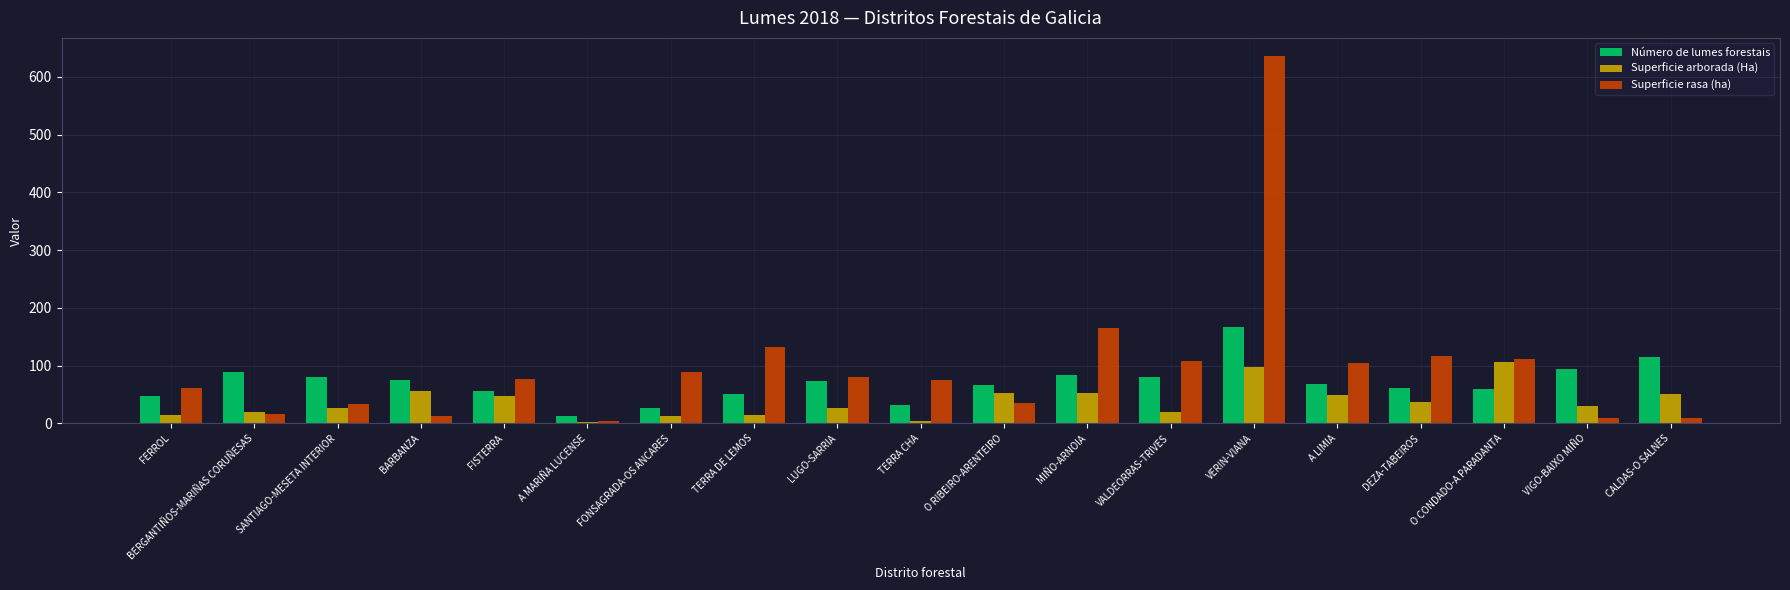

At which category is the sum across all series the highest?

VERIN-VIANA